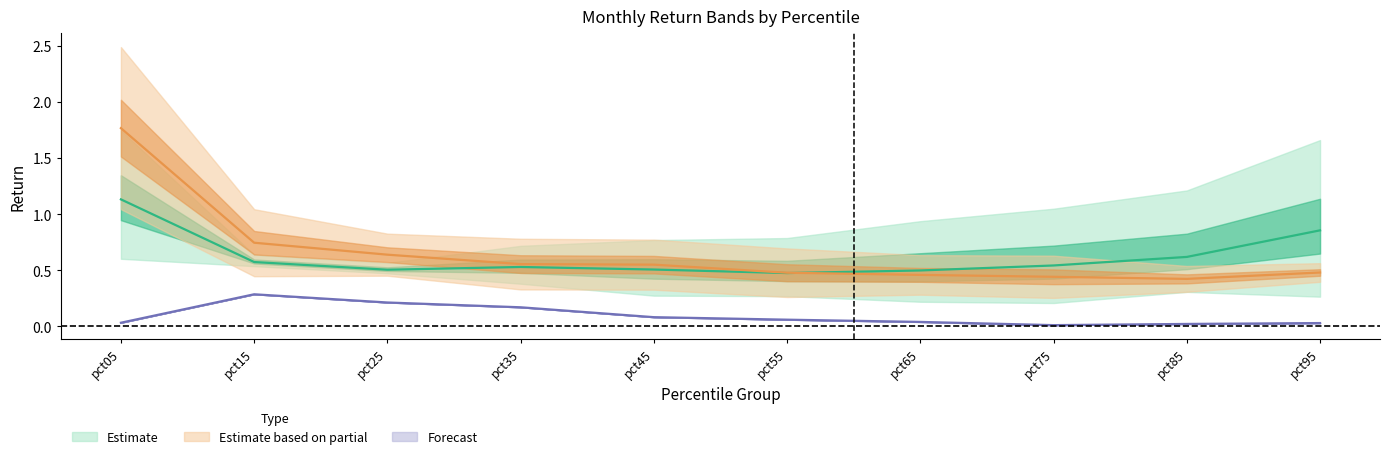

Between pct75 and pct05, which is larger?

pct05